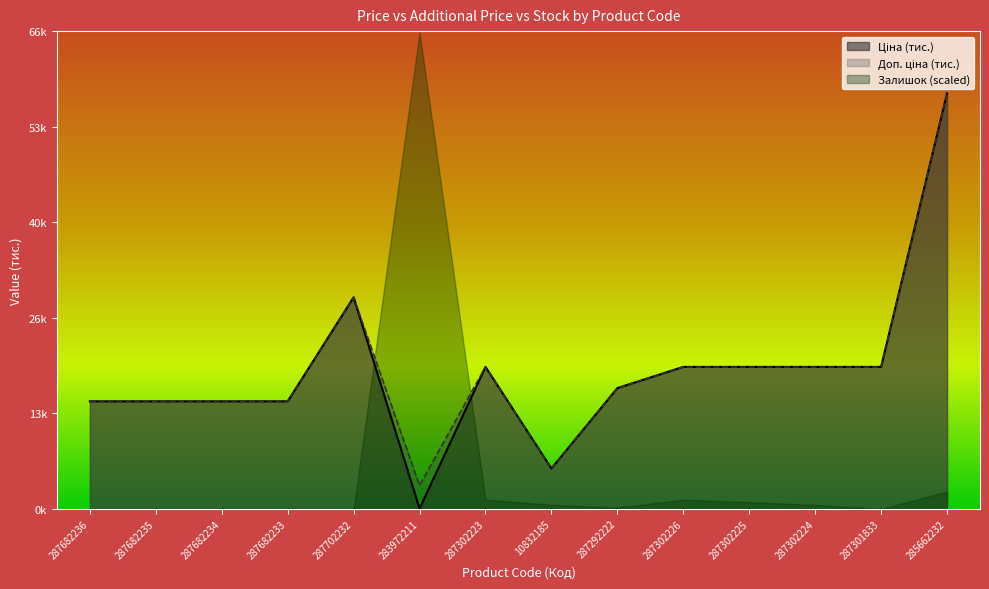

True or false: Доп. ціна has more than 2 interior local peaks.

False